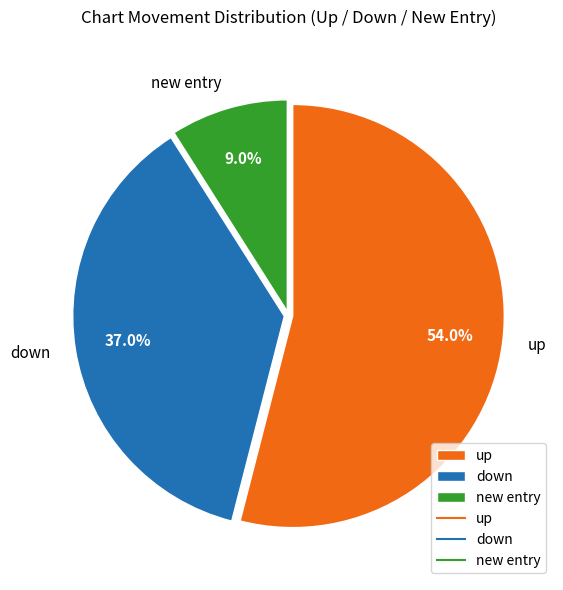

To the nearest percent, what is the difference between the down and up slice percentages?

17%